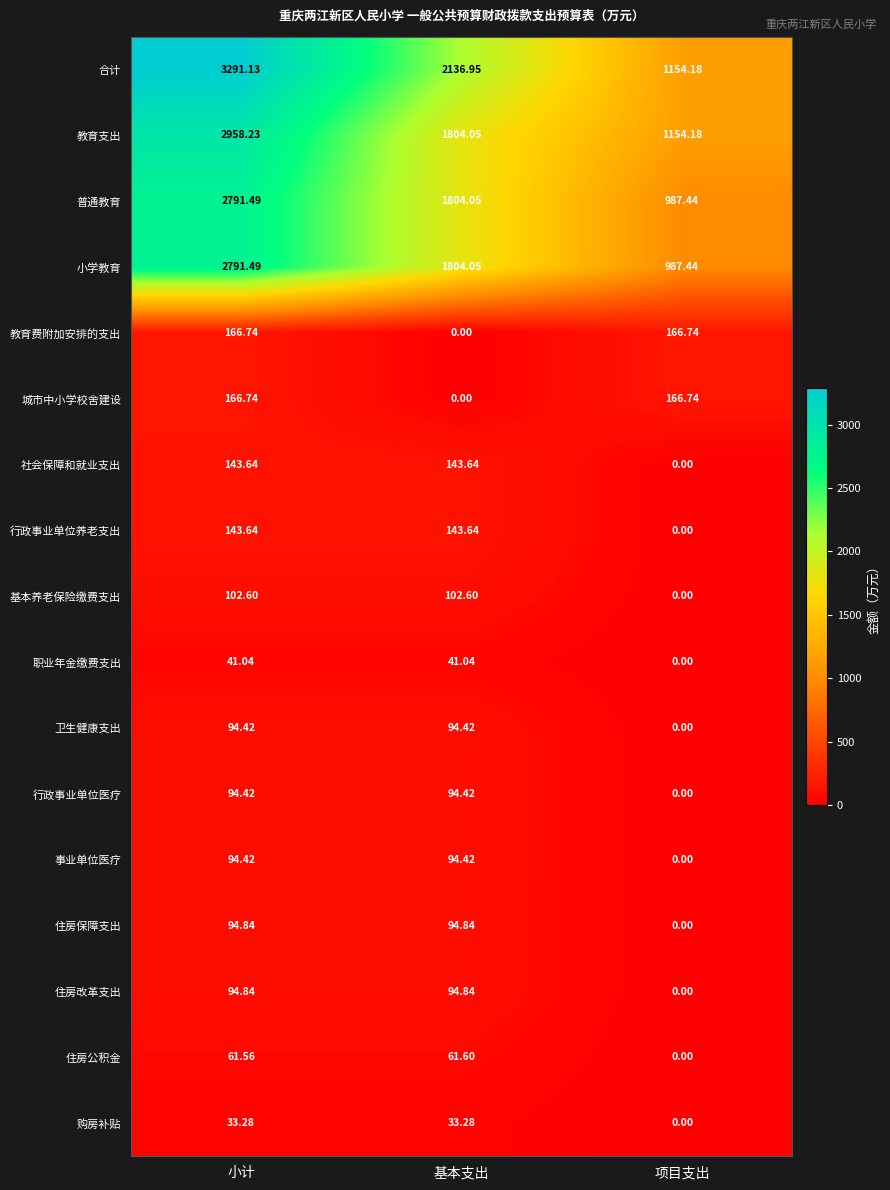

Count the number of categories in the chart.

3